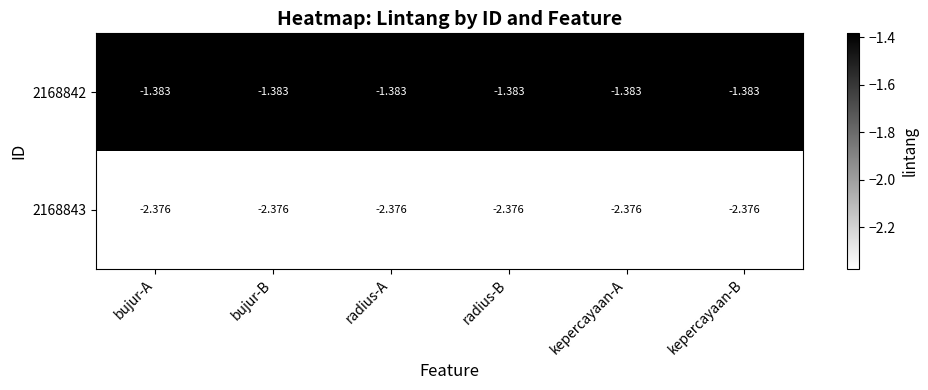

Is the value of 2168843 at radius-B greater than the value of 2168842 at bujur-A?

No